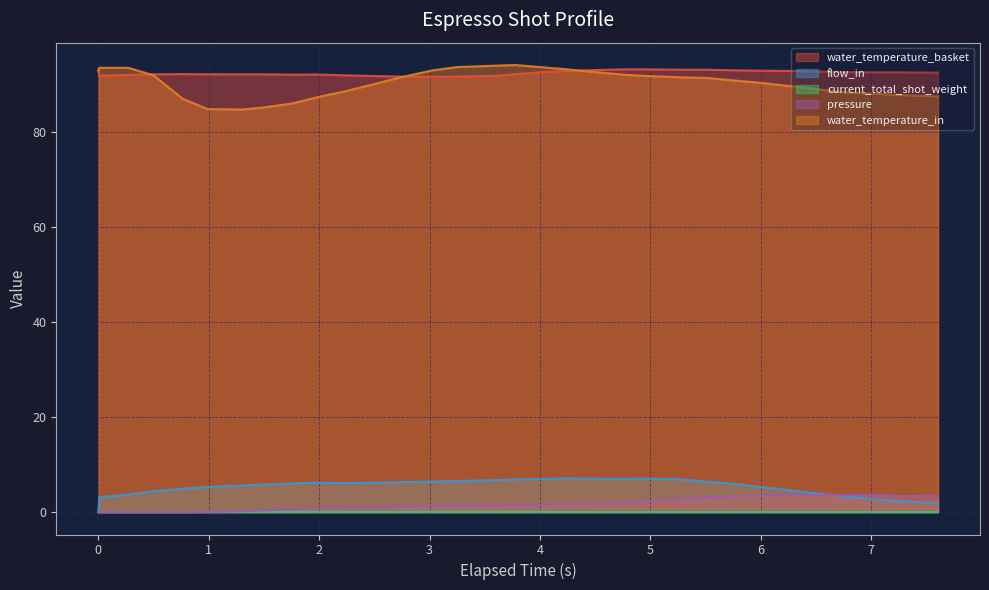

How many values in flow_in are above zero?

31